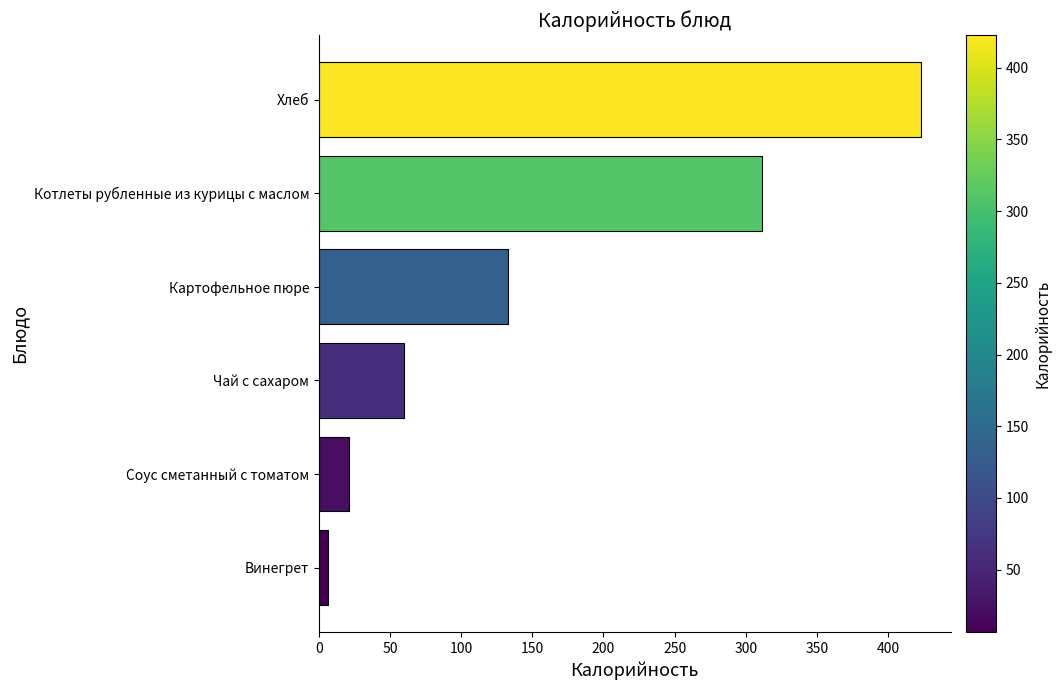

Rank the categories by value from lowest to highest.

Винегрет, Соус сметанный с томатом, Чай с сахаром, Картофельное пюре, Котлеты рубленные из курицы с маслом, Хлеб